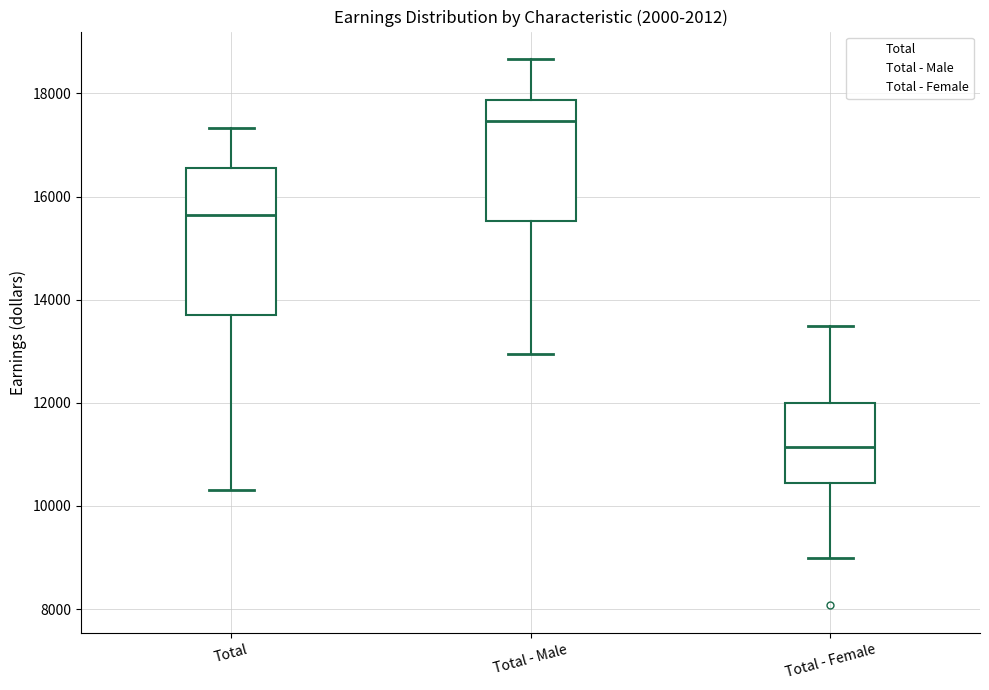

Comparing the boxes themselves (not the whiskers), which one is the tallest?

Total